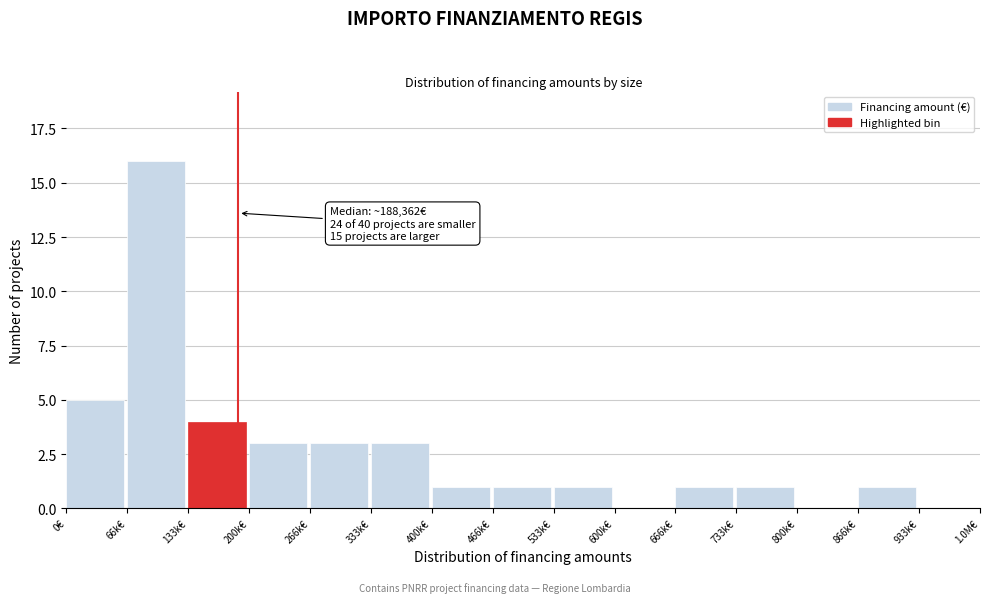

Reading right to left, list all the values displayed in this chart.

933k€=0	866k€=1	800k€=0	733k€=1	666k€=1	600k€=0	533k€=1	466k€=1	400k€=1	333k€=3	266k€=3	200k€=3	133k€=4	66k€=16	0€=5